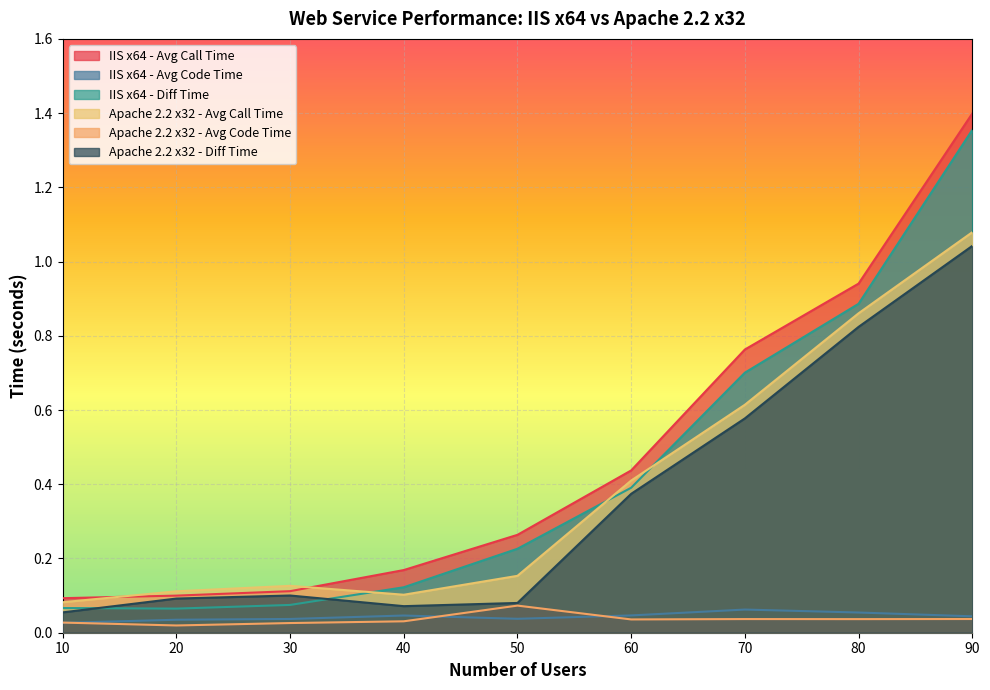

Count the number of data series in this chart.

6